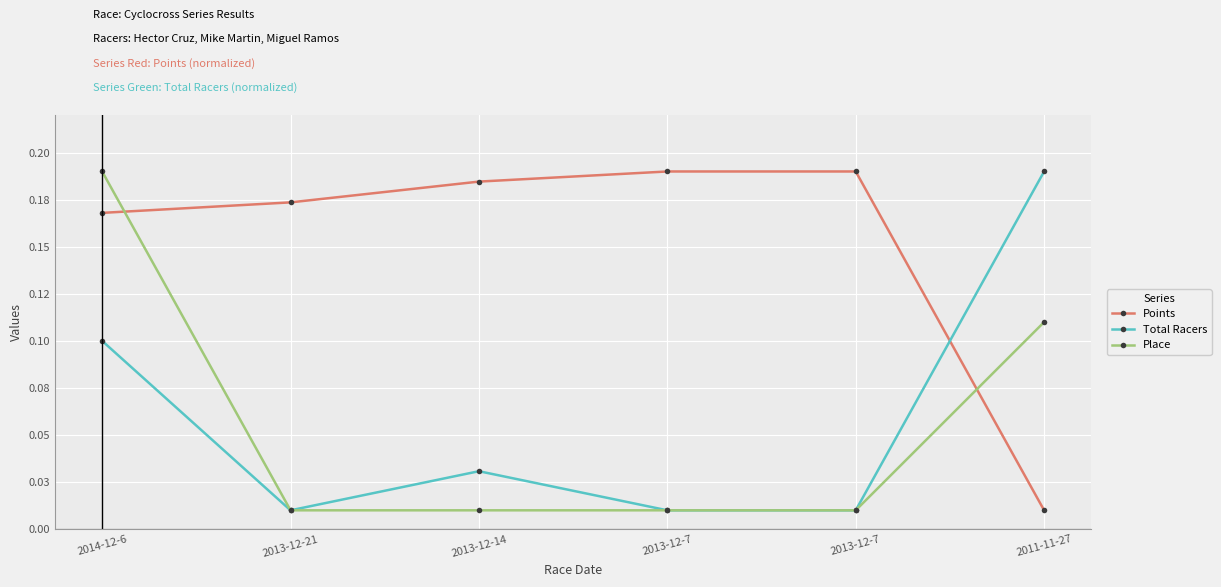

The value of Place at 2013-12-7 is 0.0. True or false?

False